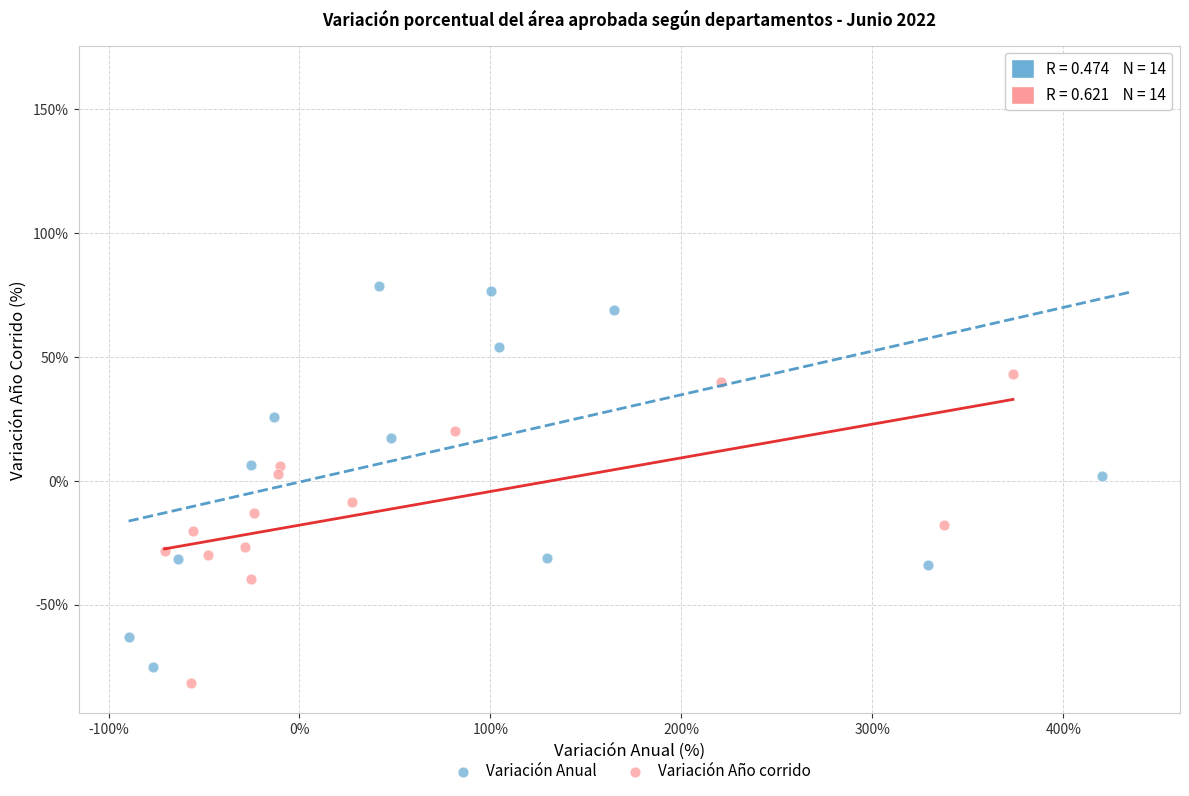

Which series contains the highest Y value?

Variación Anual